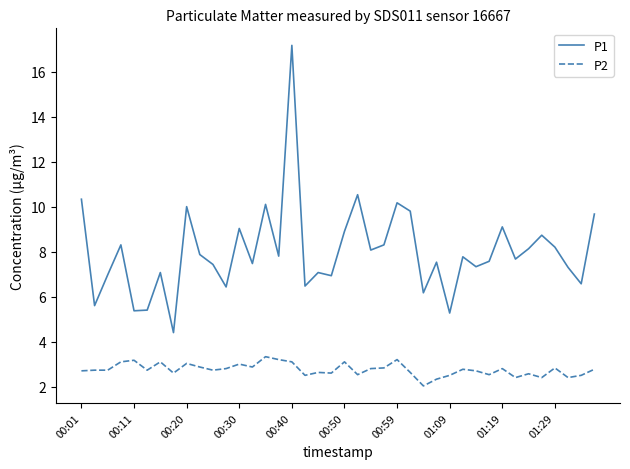

How many lines are shown in the chart?

2